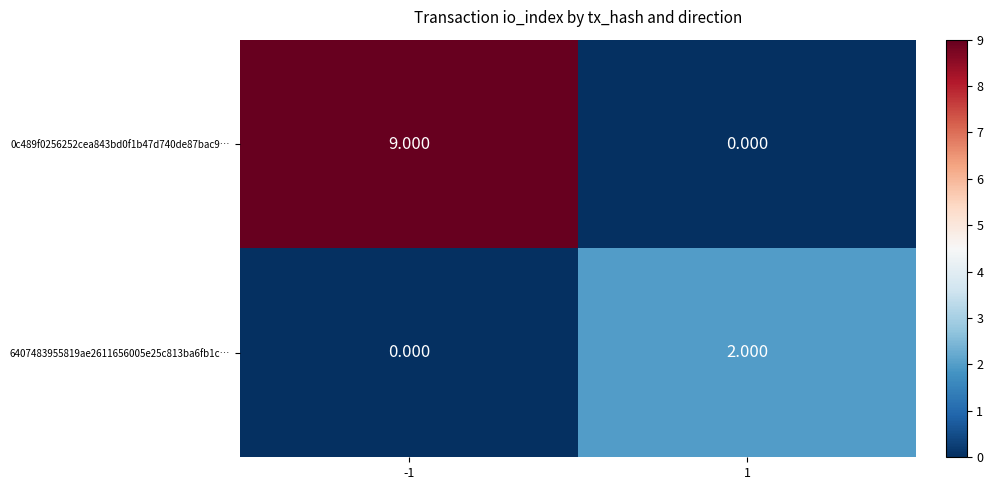

How many positive values does the 6407483955819ae2611656005e25c813ba6fb1c… series have?

1